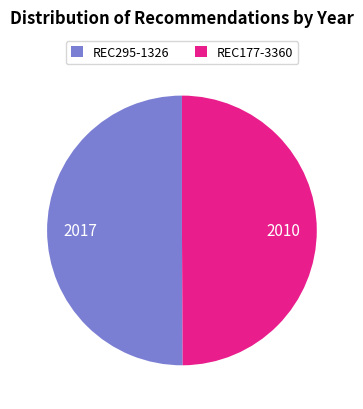

What is the ratio of the value at REC177-3360 to the value at REC295-1326?

1.0